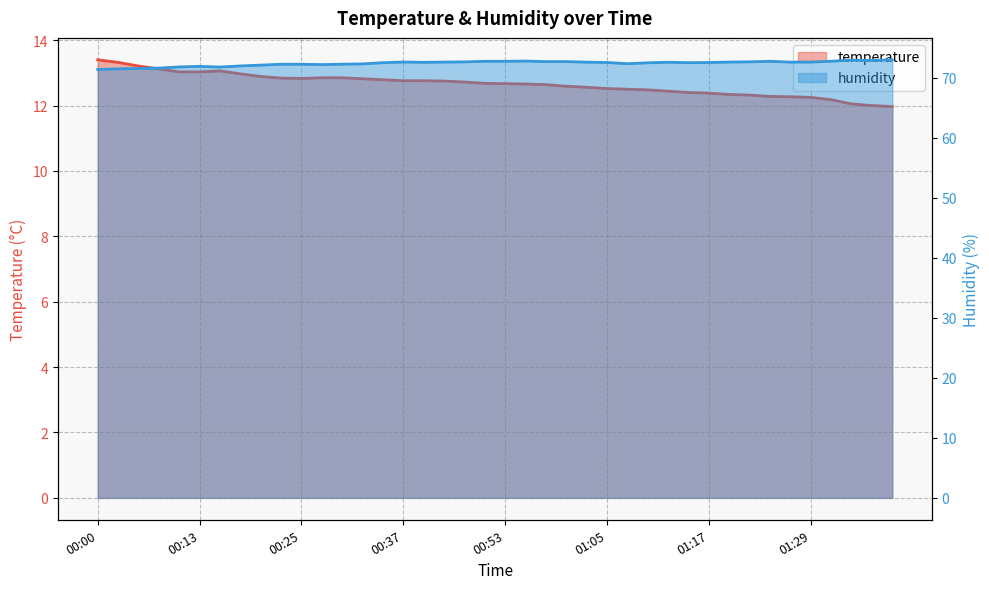

Where does the humidity series first go above 72?

00:20